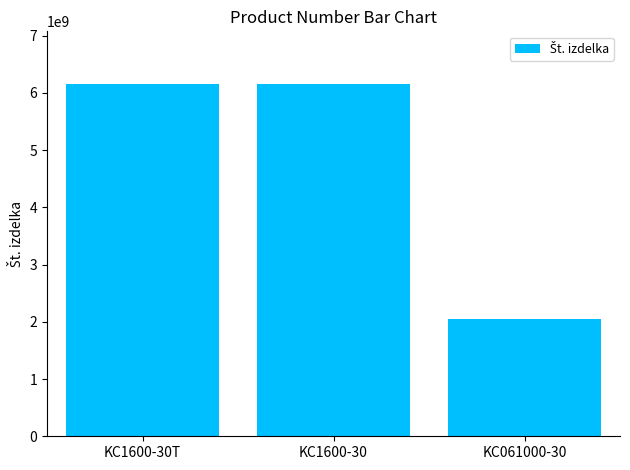

What is the value of the 3rd bar from the left?

2051466384